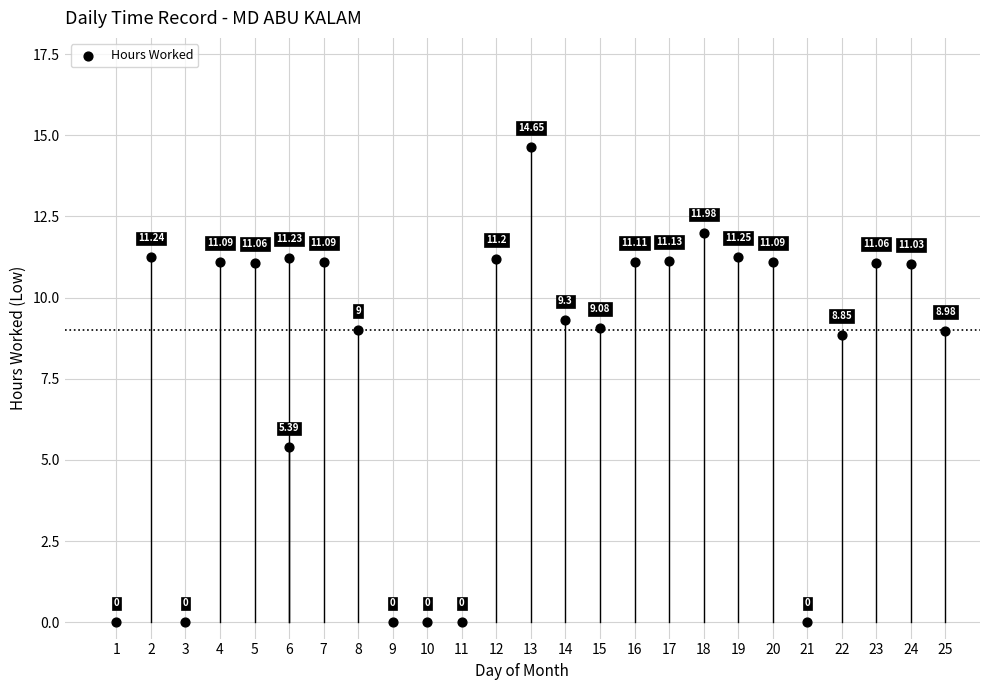

What is the range of X values (max minus min)?

24.0